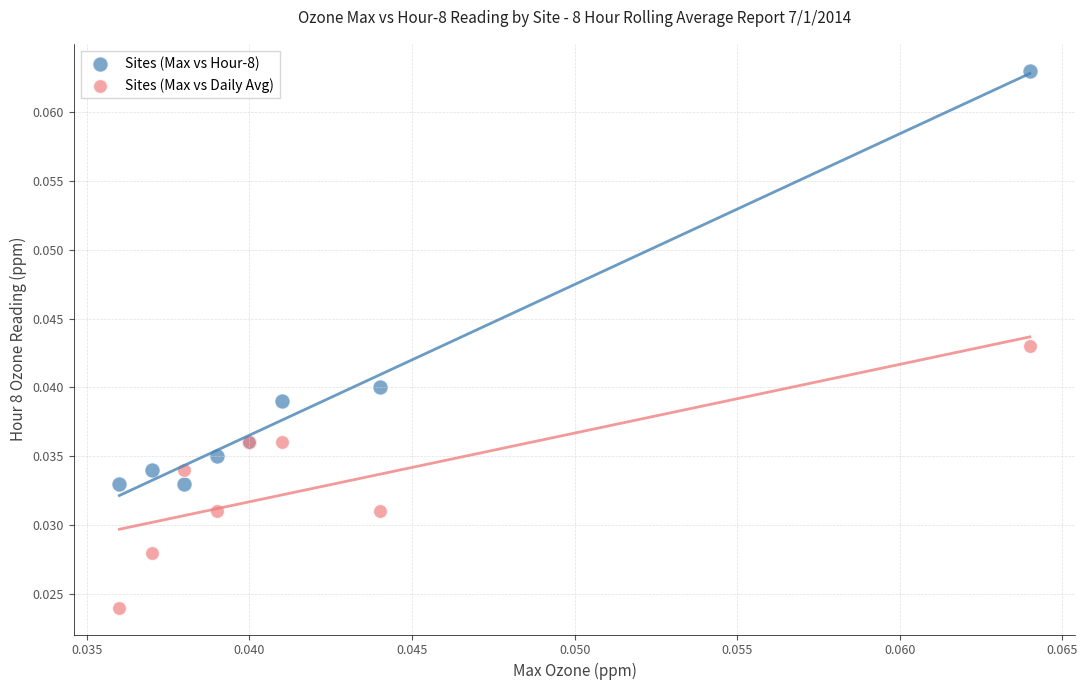

Which series has the largest Y range (max minus min)?

Sites (Max vs Hour-8)